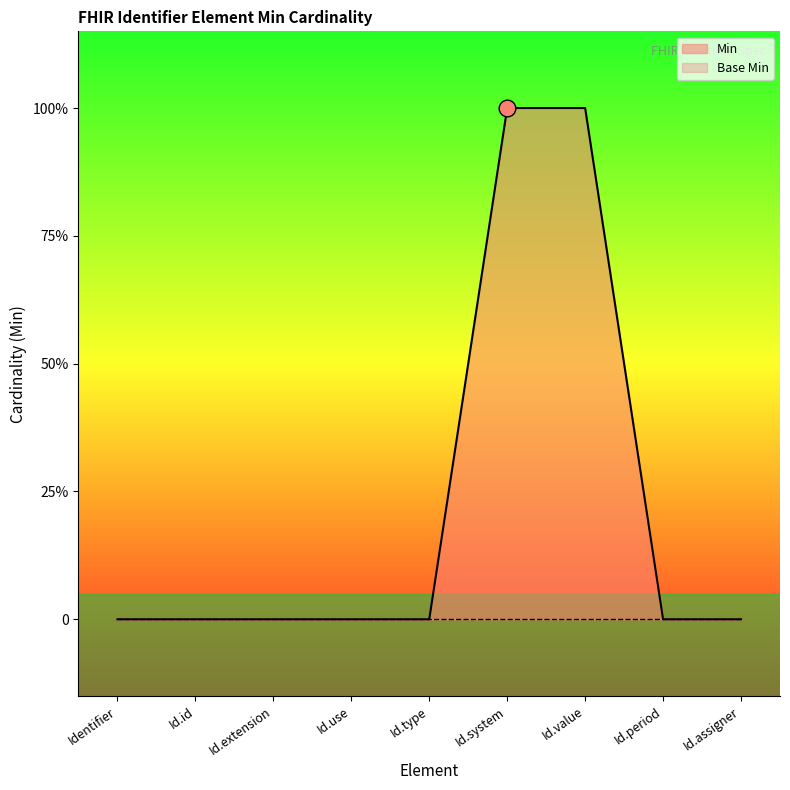

Which has a higher value, Id.value or Id.assigner?

Id.value